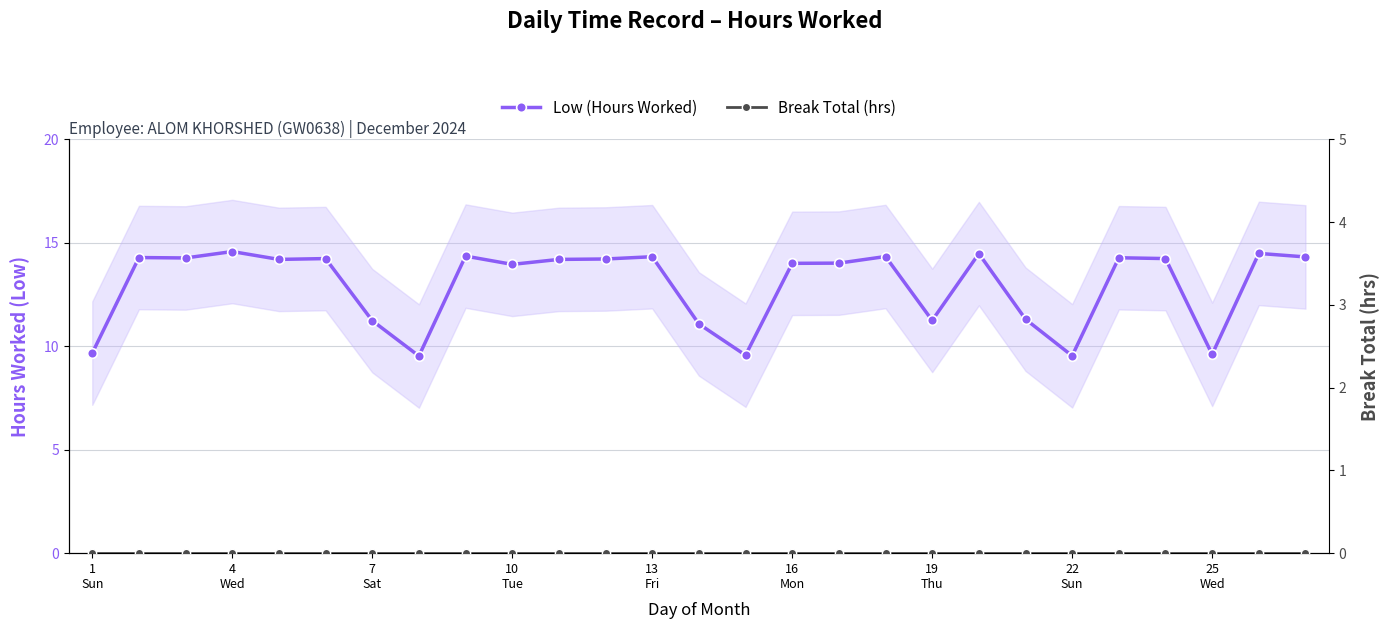

Count the number of data series in this chart.

2